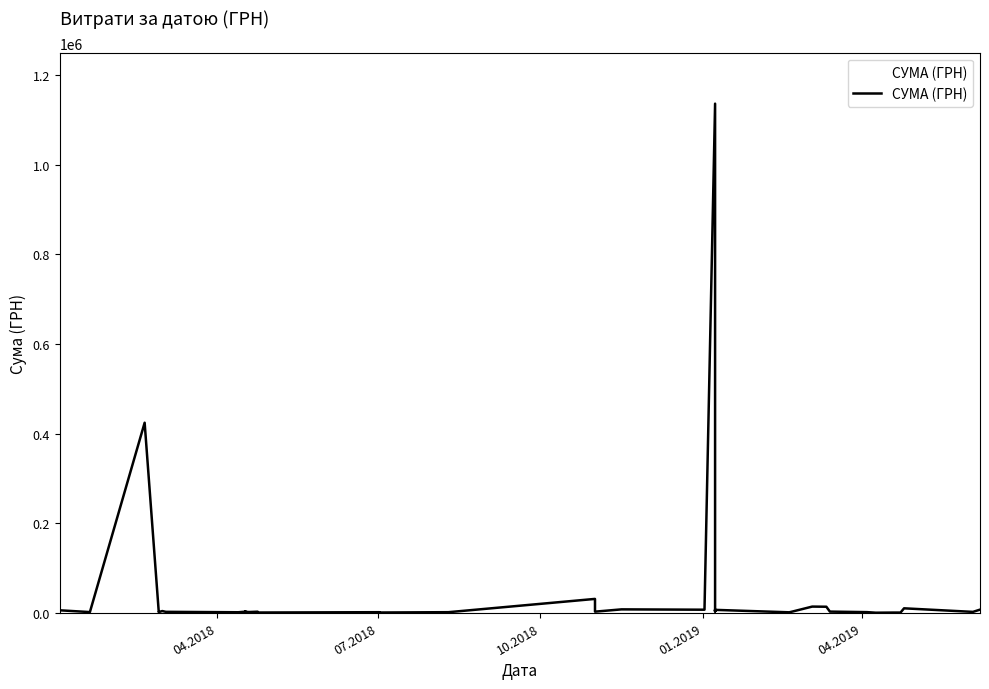

List the labels in order of value, smallest first.

09.04.2019, 19.04.2019, 23.04.2019, 24.04.2018, 02.07.2018, 19.02.2019, 13.04.2018, 02.07.2018, 10.08.2018, 19.04.2018, 27.02.2018, 04.04.2019, 19.01.2018, 27.02.2018, 19.04.2018, 03.06.2019, 03.03.2018, 24.04.2018, 17.04.2018, 01.11.2018, 14.03.2019, 17.04.2018, 17.04.2018, 21.02.2019, 08.01.2019, 08.01.2019, 01.03.2018, 02.01.2018, 08.01.2019, 08.01.2019, 02.01.2019, 02.01.2019, 07.06.2019, 16.11.2018, 25.04.2019, 12.03.2019, 04.03.2019, 01.11.2018, 19.02.2018, 08.01.2019